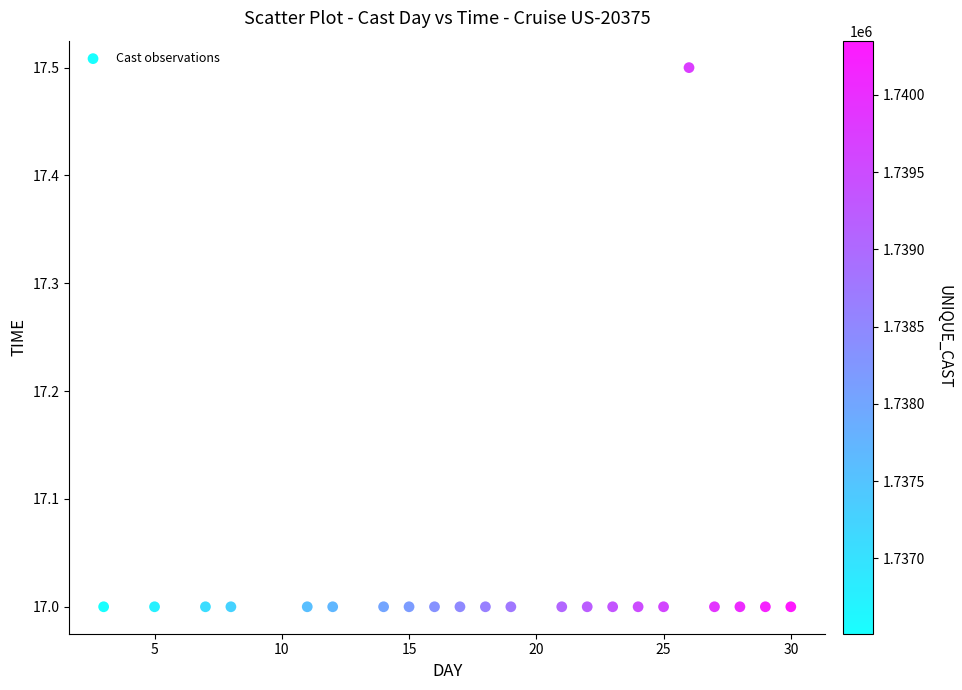

What is the range of Y values (max minus min)?

0.5